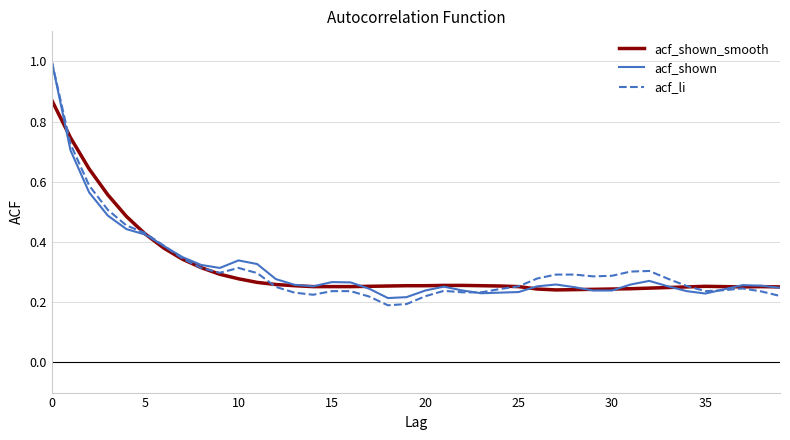

What is the maximum value shown in the chart?

1.0